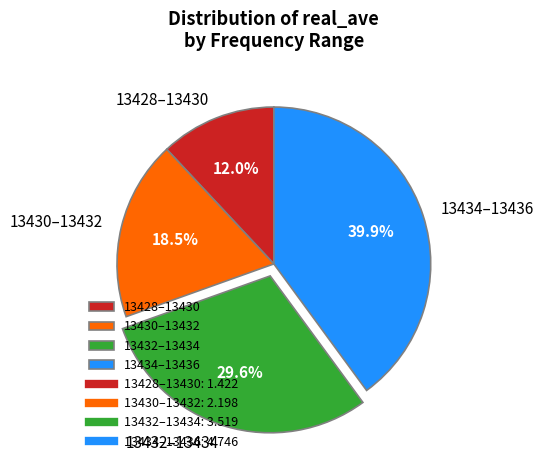

To the nearest percent, what is the difference between the largest and smallest slice percentages?

28%